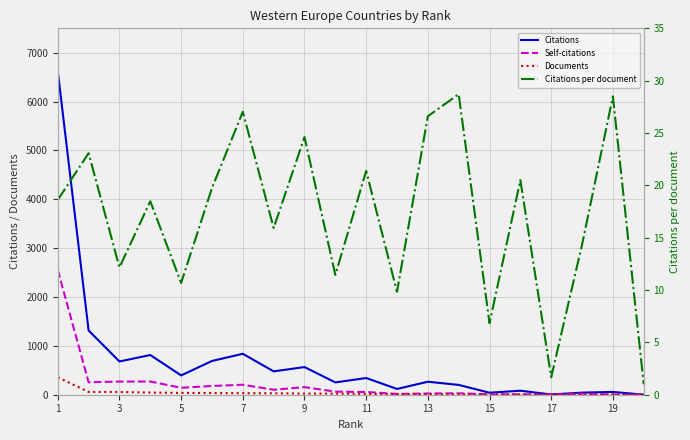

Which has a higher value, 5 or 13?

5